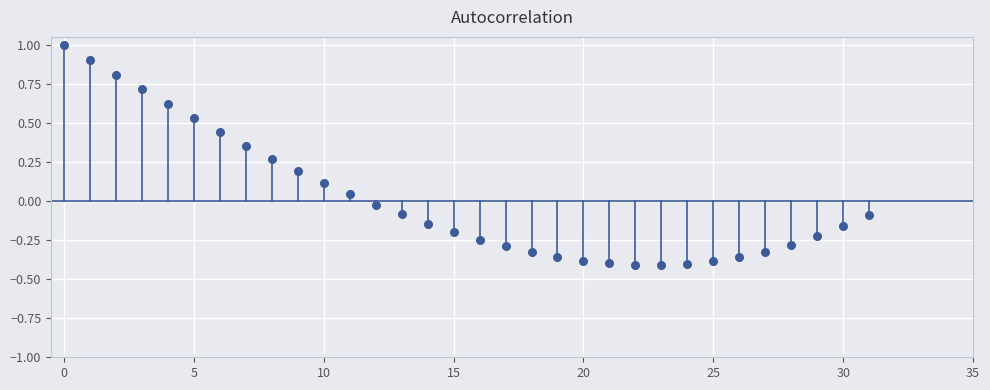

What is the range of Y values (max minus min)?

1.4